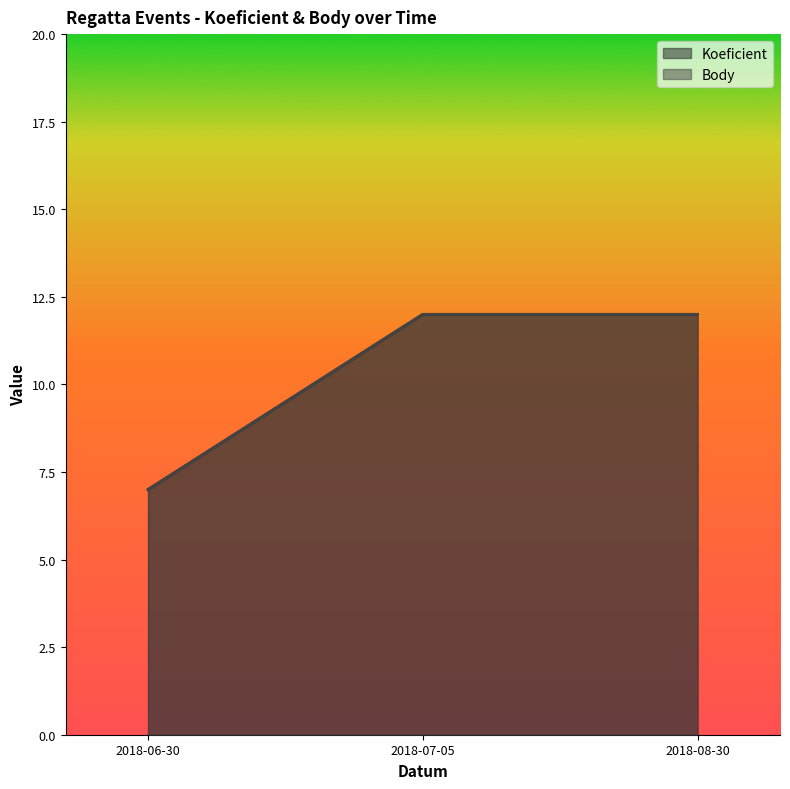

What is the difference between the maximum and minimum values in the Koeficient series?

5